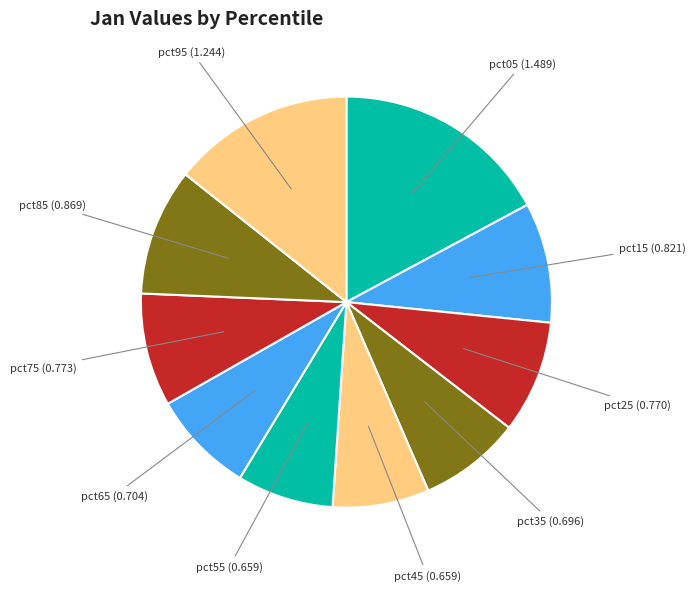

The pct55 slice represents 16% of the pie. True or false?

False